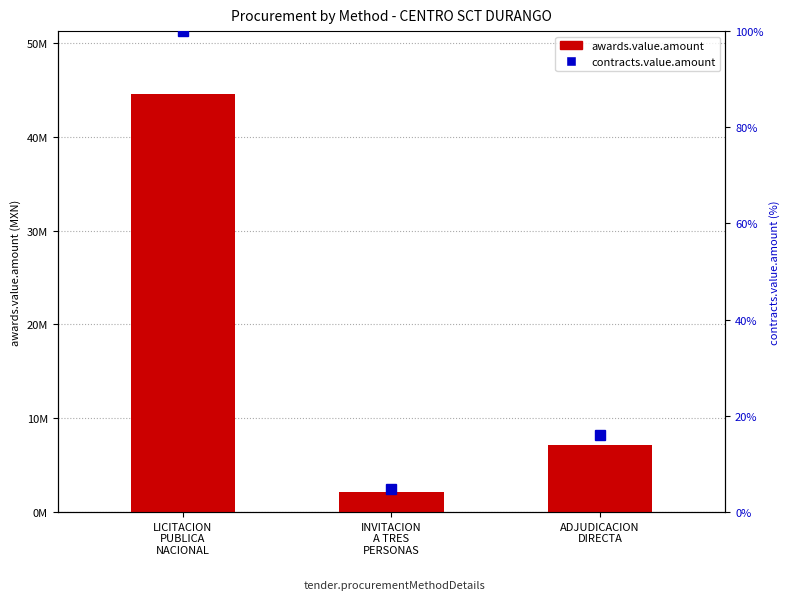

Count the number of categories in the chart.

3